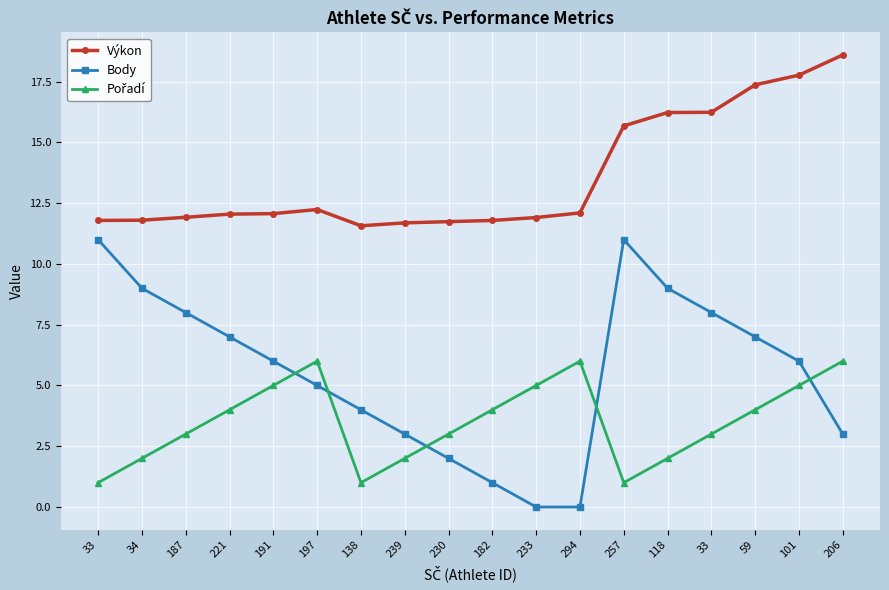

Where is the first local minimum for Výkon?

138